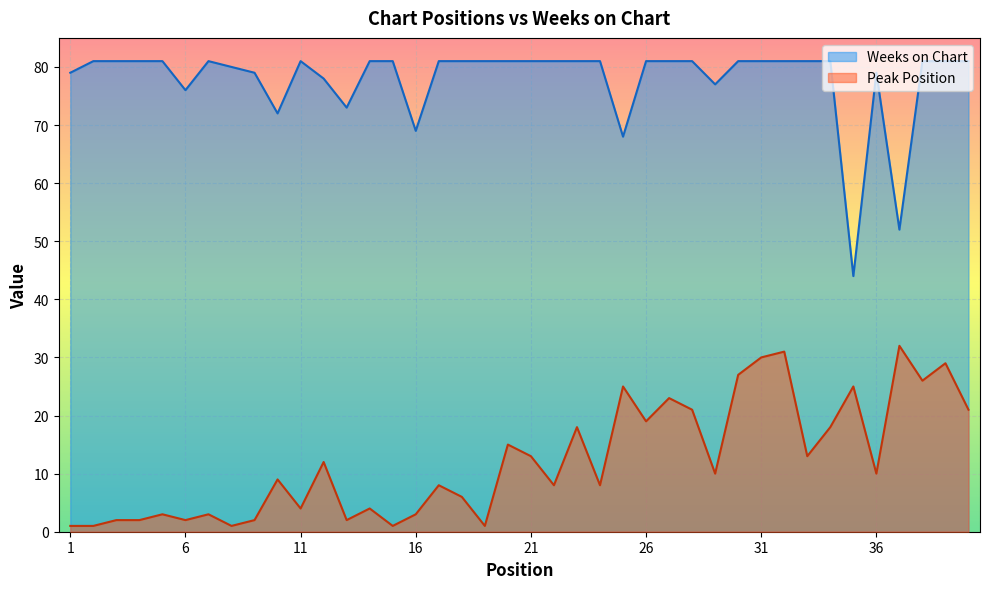

True or false: Weeks on Chart and Peak Position intersect in this chart.

False